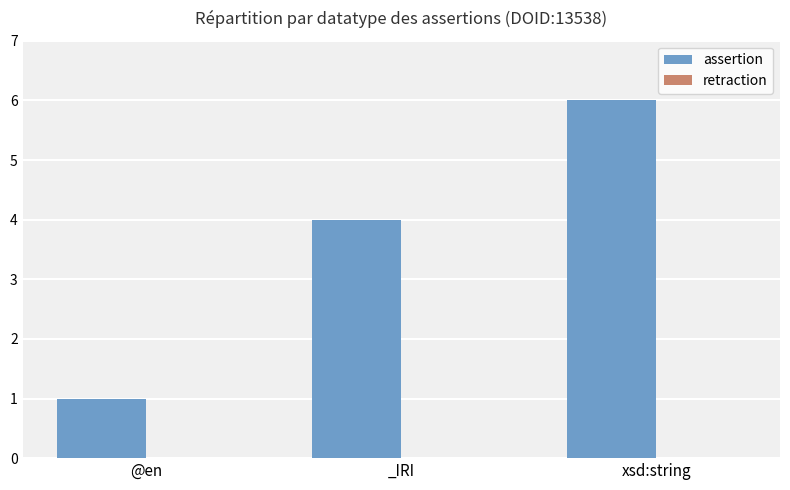

Is it true that the value at xsd:string is 10?

False